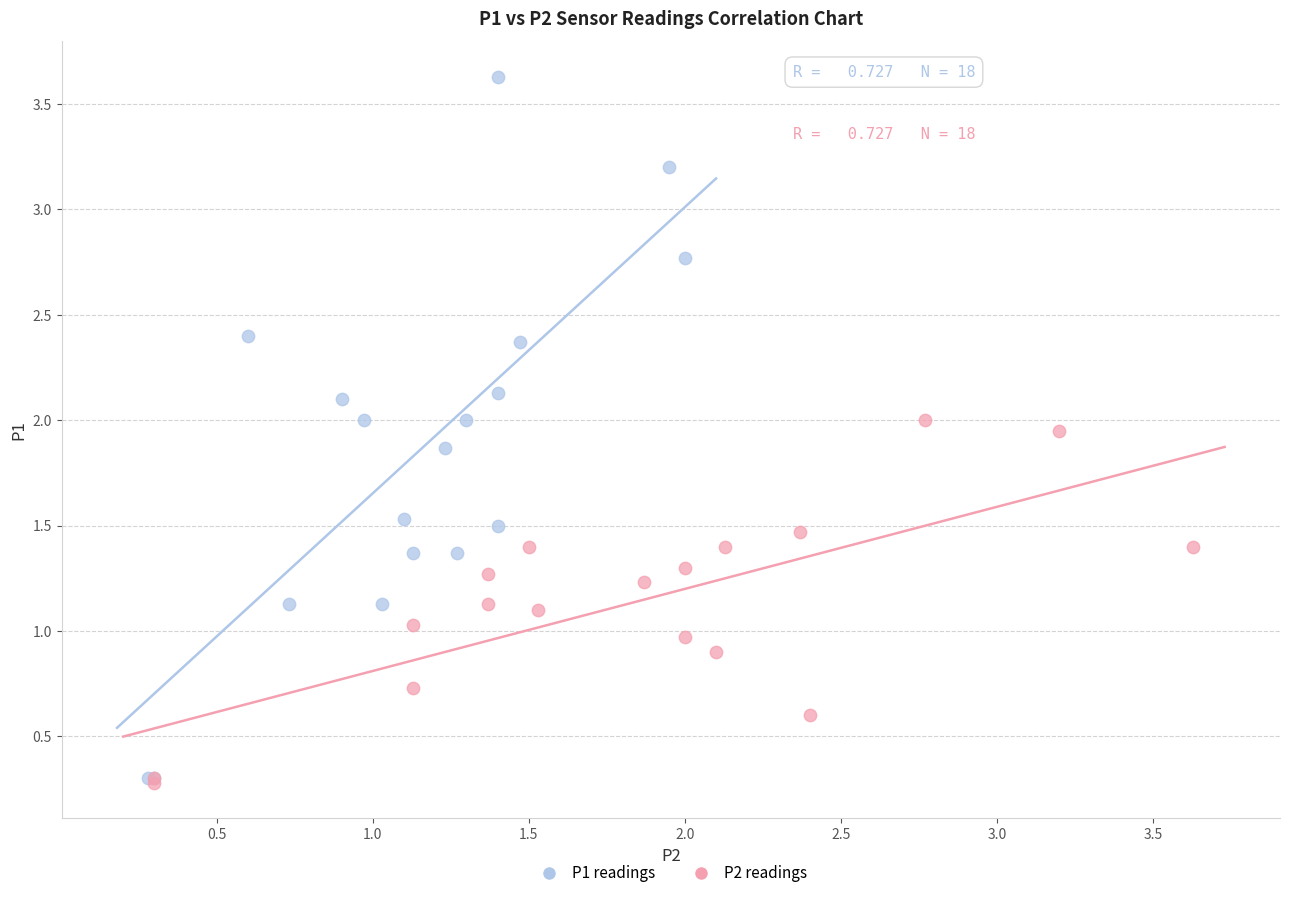

Which series has the largest Y range (max minus min)?

P1 readings